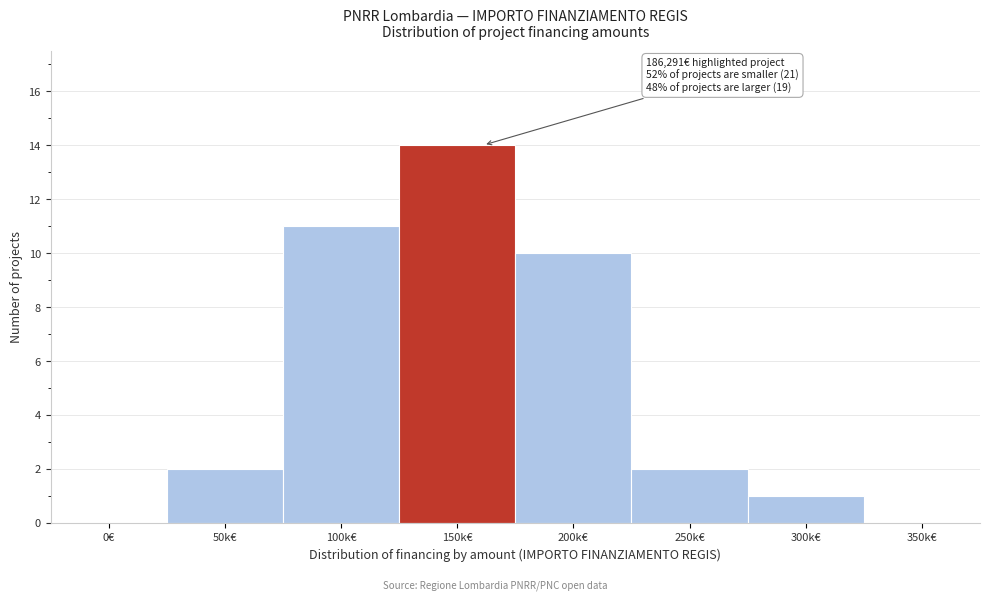

Reading right to left, list all the values displayed in this chart.

350k€=0	300k€=1	250k€=2	200k€=10	150k€=14	100k€=11	50k€=2	0€=0